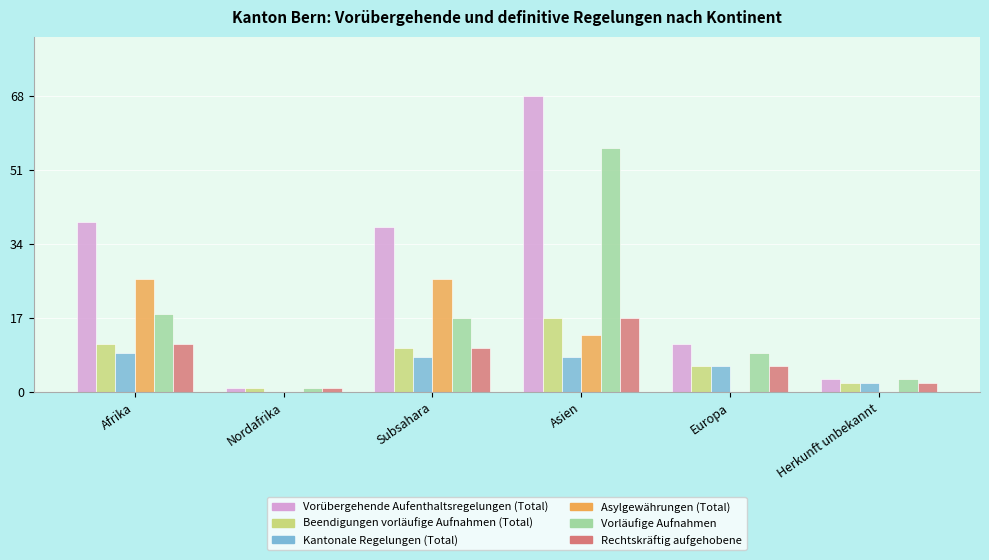

How many groups of bars are there?

6